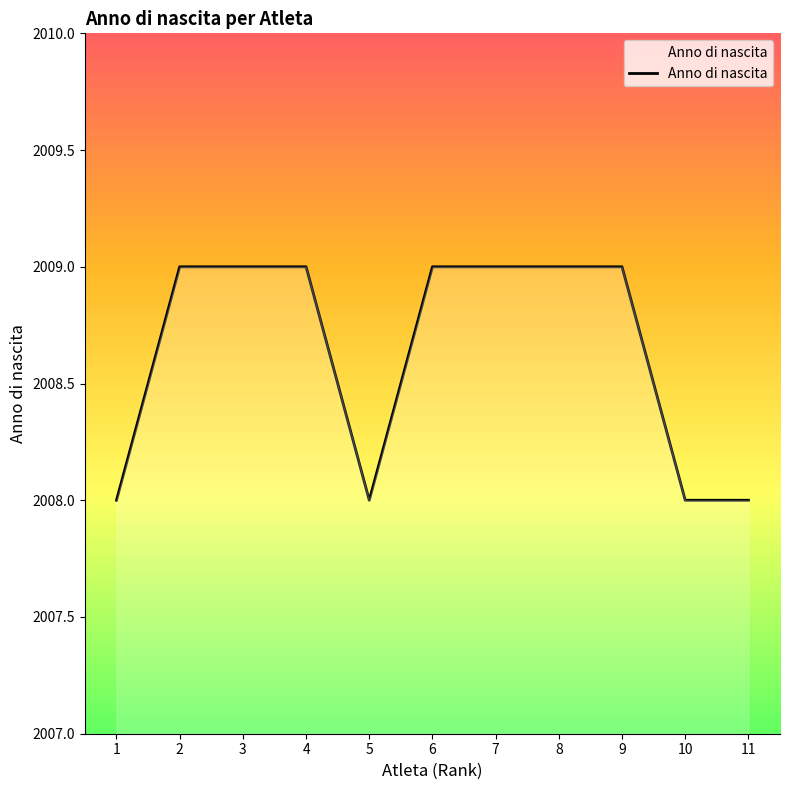

Is it true that the value at 10 is 1323?

False